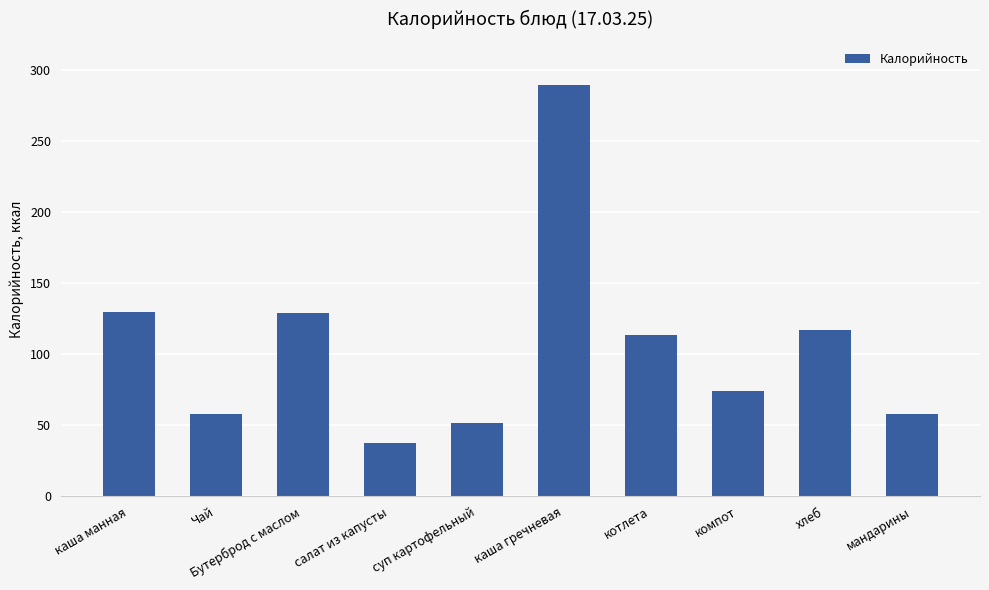

Where does the data first go above 114?

каша манная